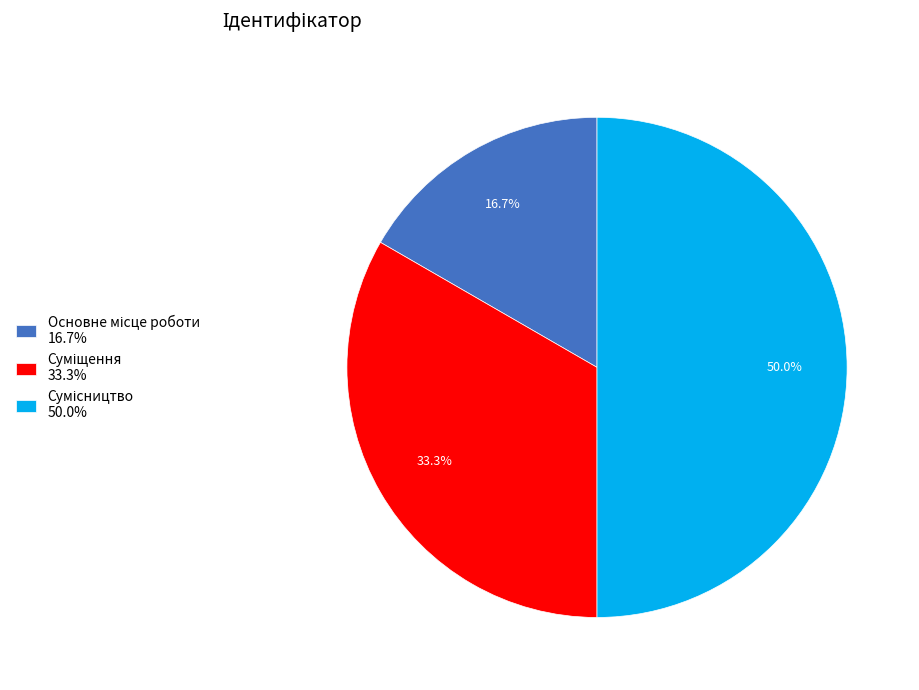

The Сумісництво slice represents 45% of the pie. True or false?

False